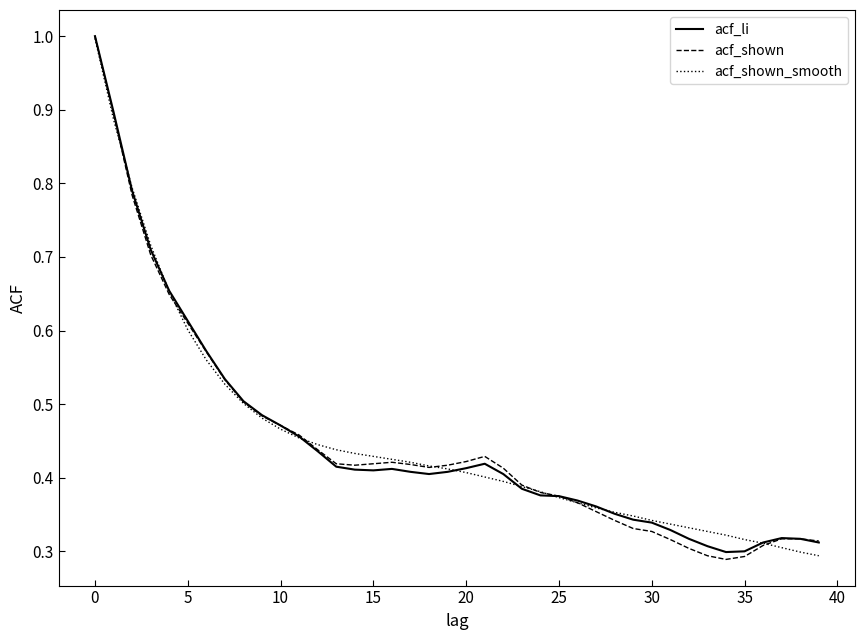

What is the highest value of the acf_shown_smooth series?

1.0